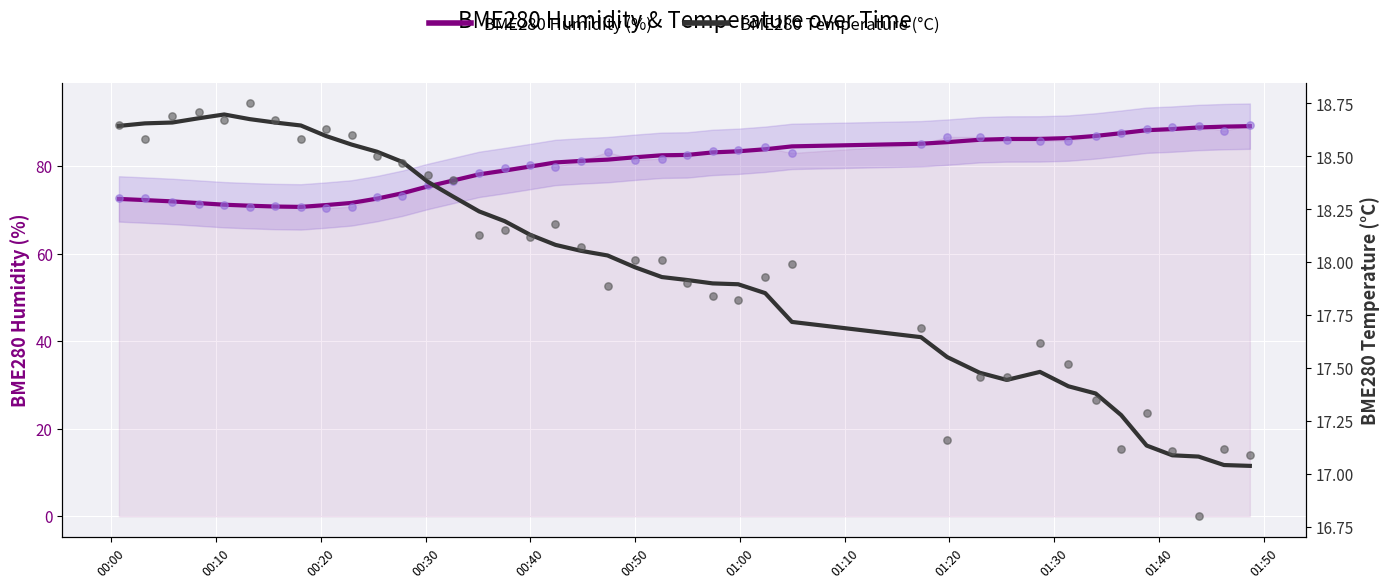

Is the value of BME280 Humidity (%) at 01:00 greater than the value of BME280 Temperature (°C) at 20?

Yes